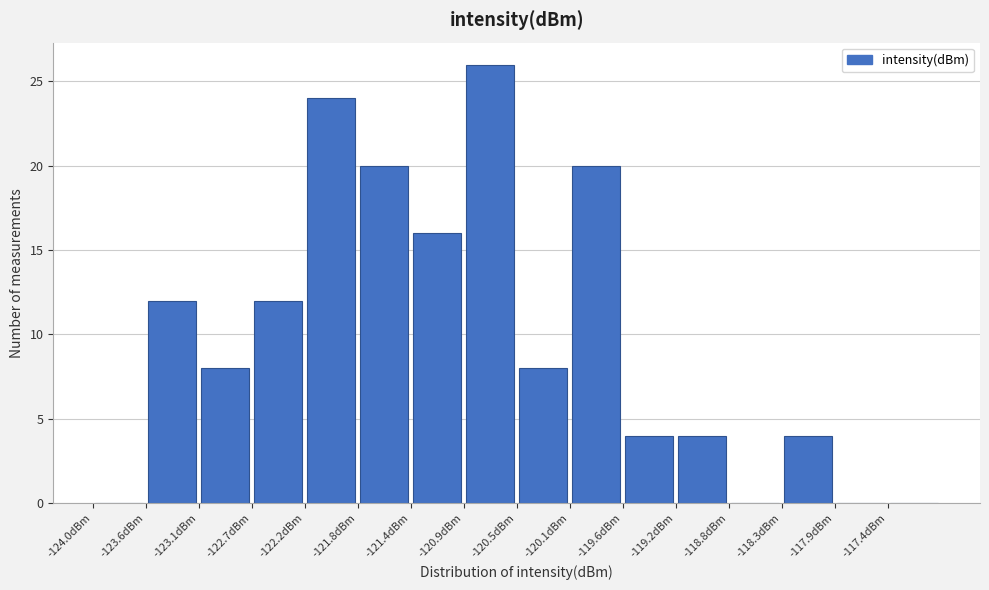

Reading left to right, transcribe this chart: for each bar, give the range it covers on the x-axis and its height. Neither the bar edges nor the heights are printed on the chart, so give them approximately, as read against the axes.

-124.00 to -123.55: 0
-123.55 to -123.10: 12
-123.10 to -122.70: 8
-122.70 to -122.25: 12
-122.25 to -121.80: 24
-121.80 to -121.35: 20
-121.35 to -120.95: 16
-120.95 to -120.50: 26
-120.50 to -120.05: 8
-120.05 to -119.60: 20
-119.60 to -119.20: 4
-119.20 to -118.75: 4
-118.75 to -118.30: 0
-118.30 to -117.85: 4
-117.85 to -117.45: 0
-117.45 to -117.00: 0